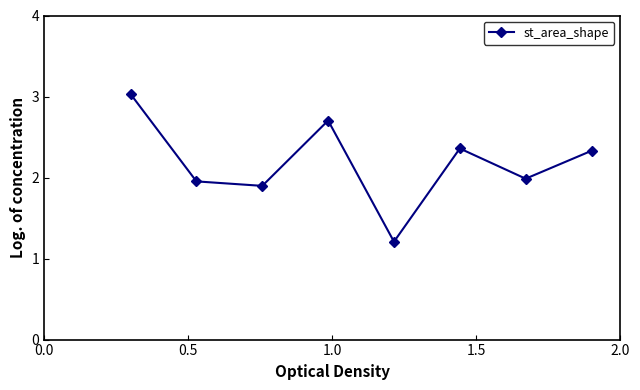

What is the minimum value shown in the chart?

1.2